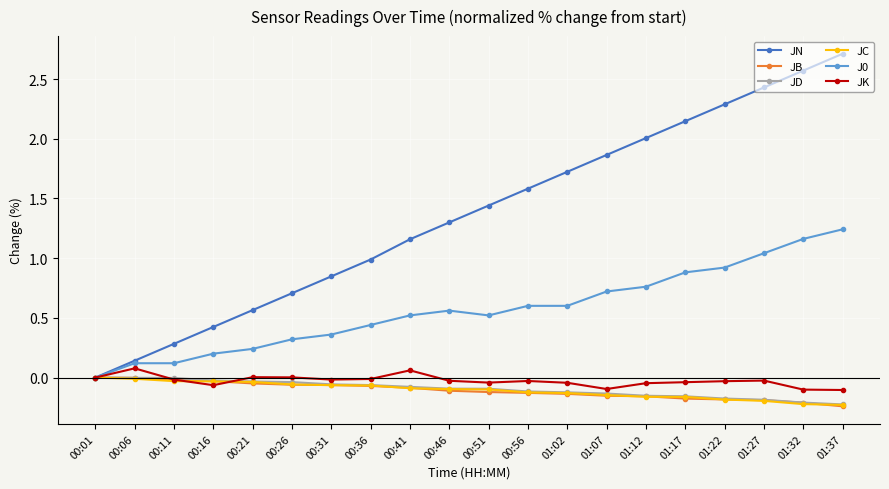

Which category has the lowest value in the J0 series?

00:01